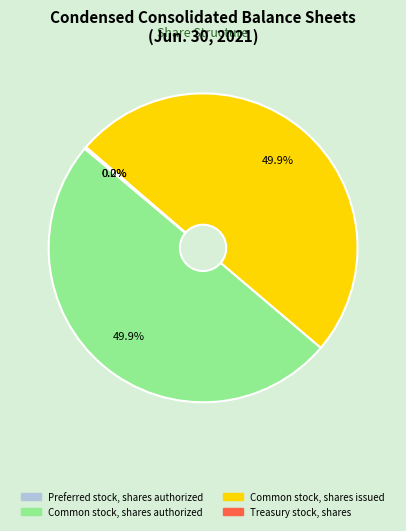

To the nearest percent, what portion does Common stock, shares issued represent?

50%